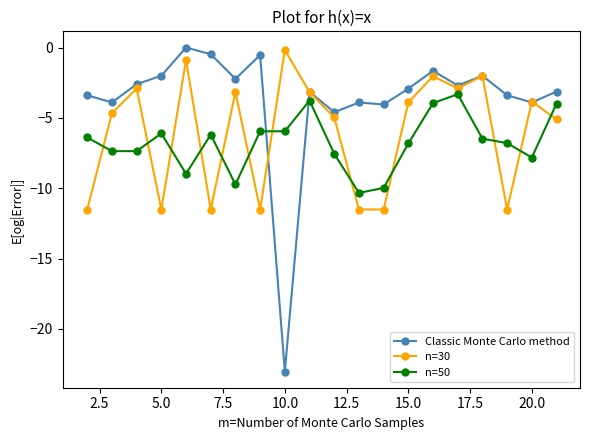

Which series has the largest range (max minus min)?

Classic Monte Carlo method